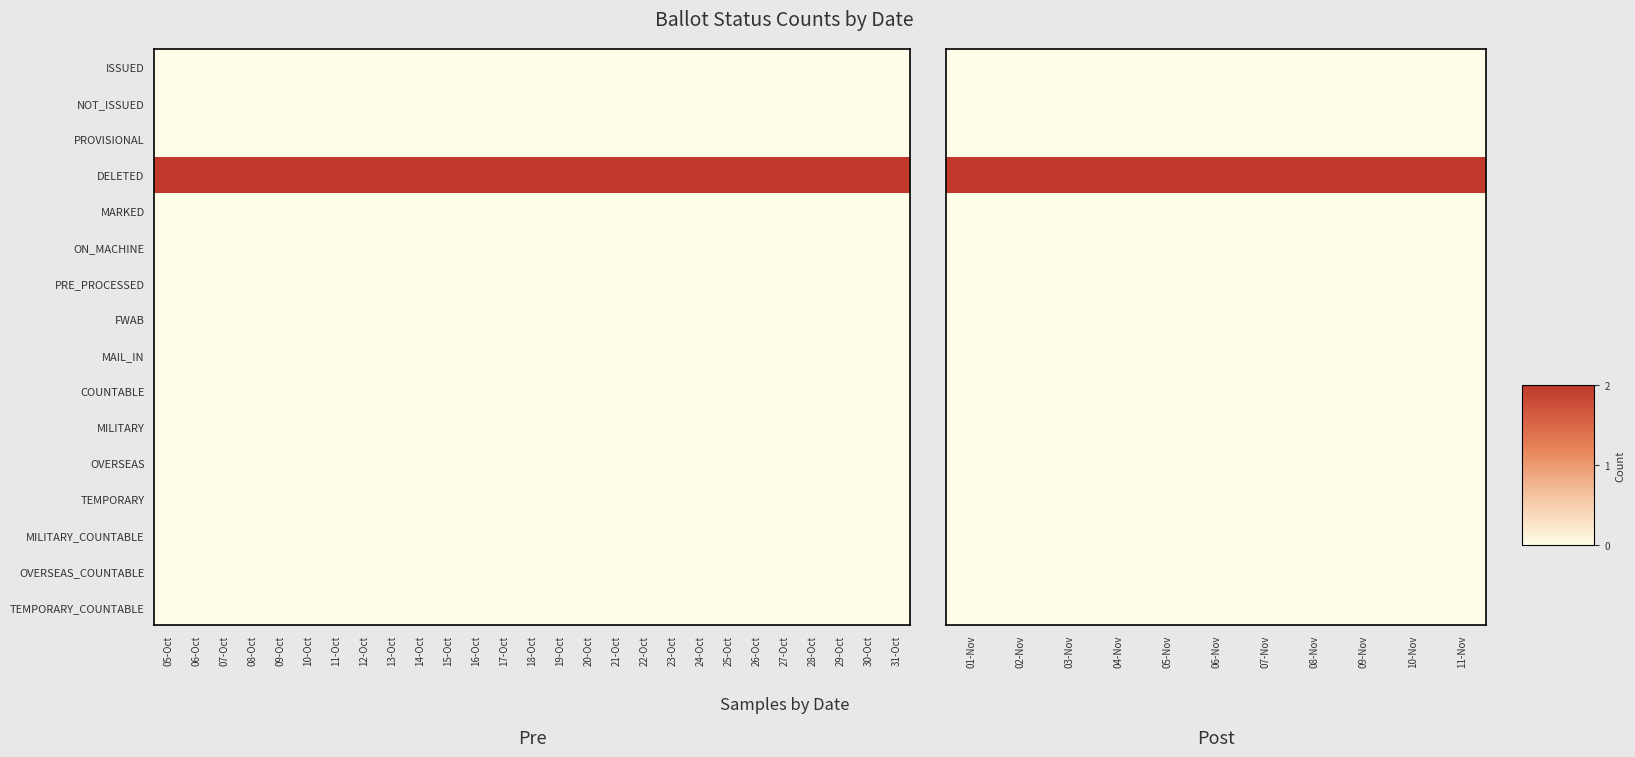

At 01-Nov, list the series in order from largest to smallest.

DELETED, ISSUED, NOT_ISSUED, PROVISIONAL, MARKED, ON_MACHINE, PRE_PROCESSED, FWAB, MAIL_IN, COUNTABLE, MILITARY, OVERSEAS, TEMPORARY, MILITARY_COUNTABLE, OVERSEAS_COUNTABLE, TEMPORARY_COUNTABLE